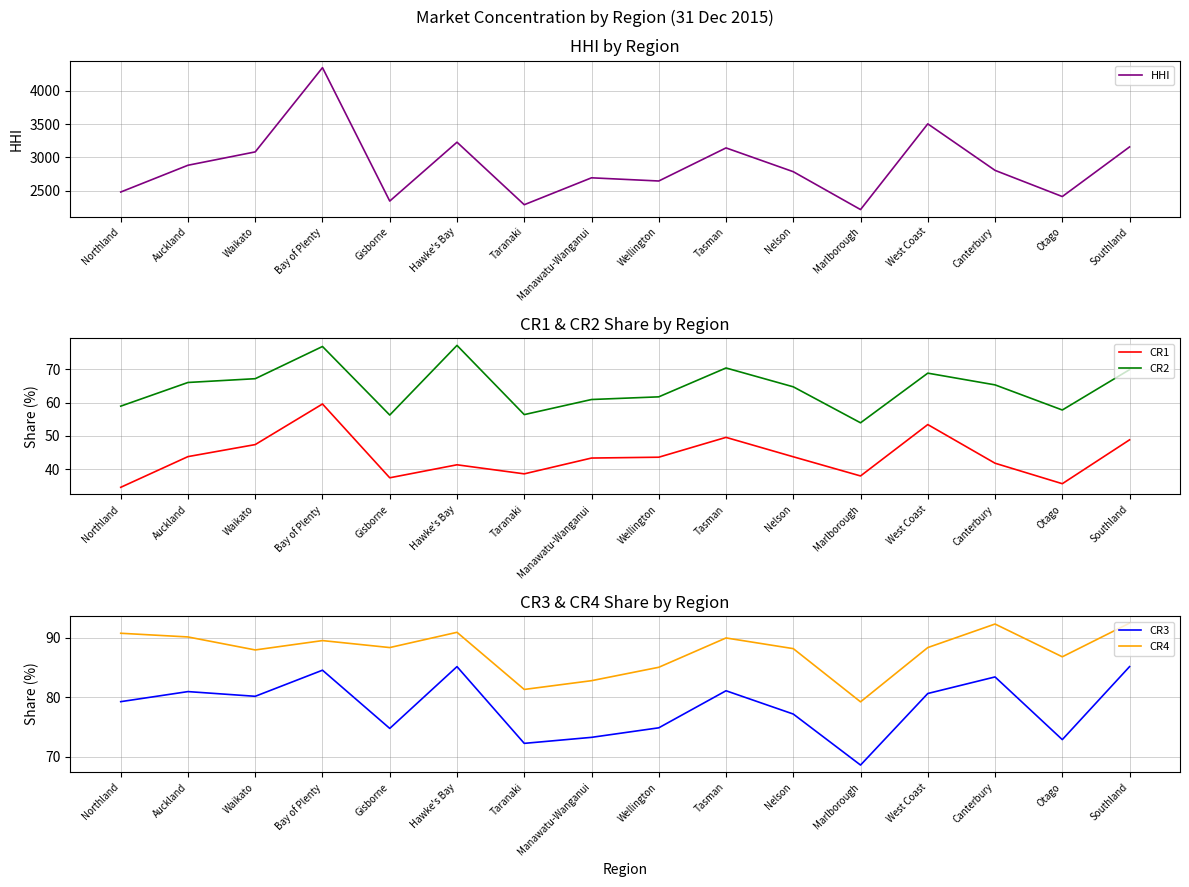

List the labels in order of CR4 value, smallest first.

Marlborough, Taranaki, Manawatu-Wanganui, Wellington, Otago, Waikato, Nelson, Gisborne, West Coast, Bay of Plenty, Tasman, Auckland, Northland, Hawke's Bay, Canterbury, Southland